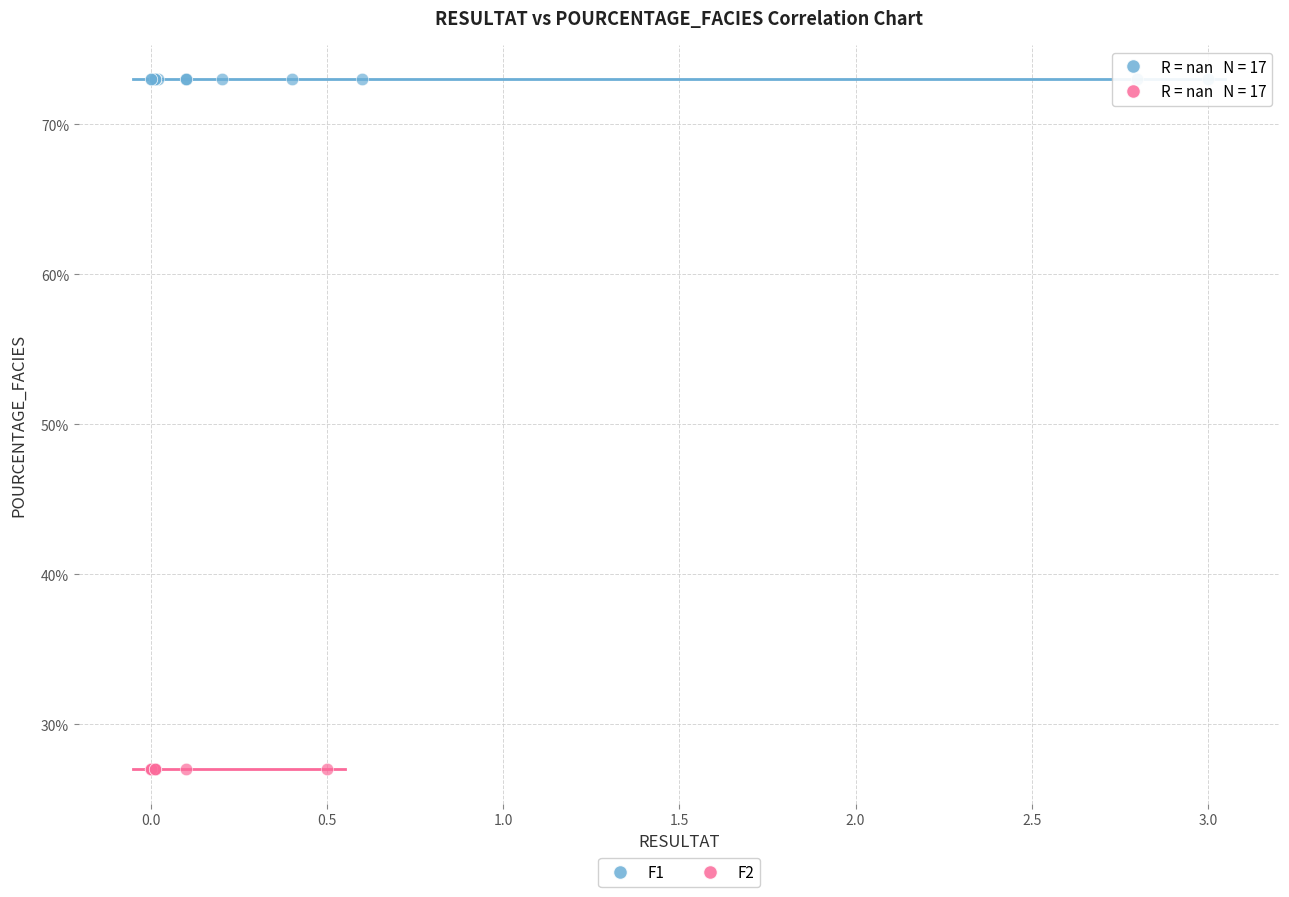

Which series reaches the minimum Y coordinate?

F2